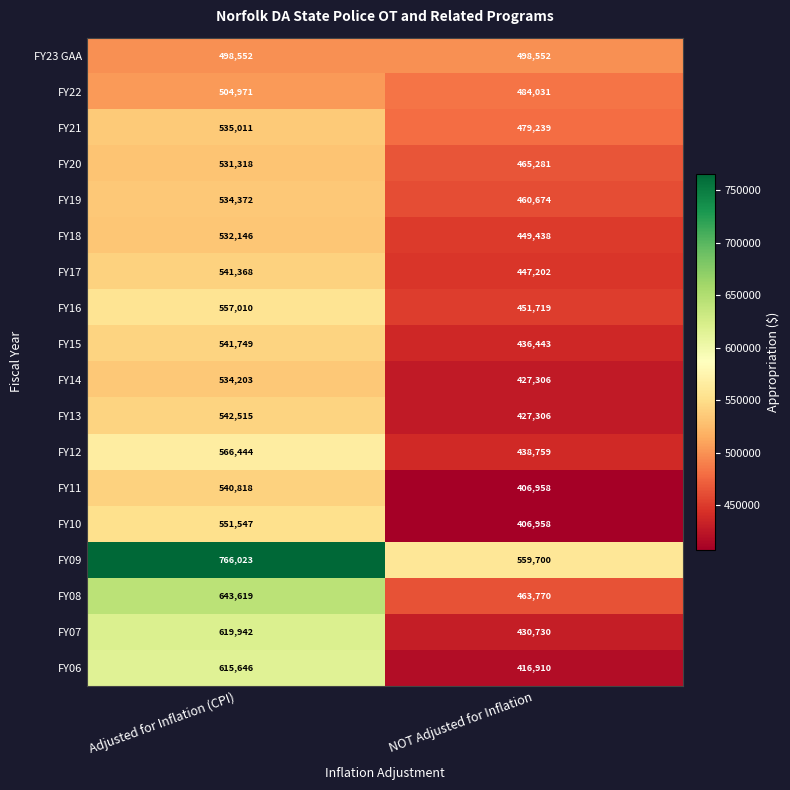

At Adjusted for Inflation (CPI), list the series in order from largest to smallest.

FY09, FY08, FY07, FY06, FY12, FY16, FY10, FY13, FY15, FY17, FY11, FY21, FY19, FY14, FY18, FY20, FY22, FY23 GAA